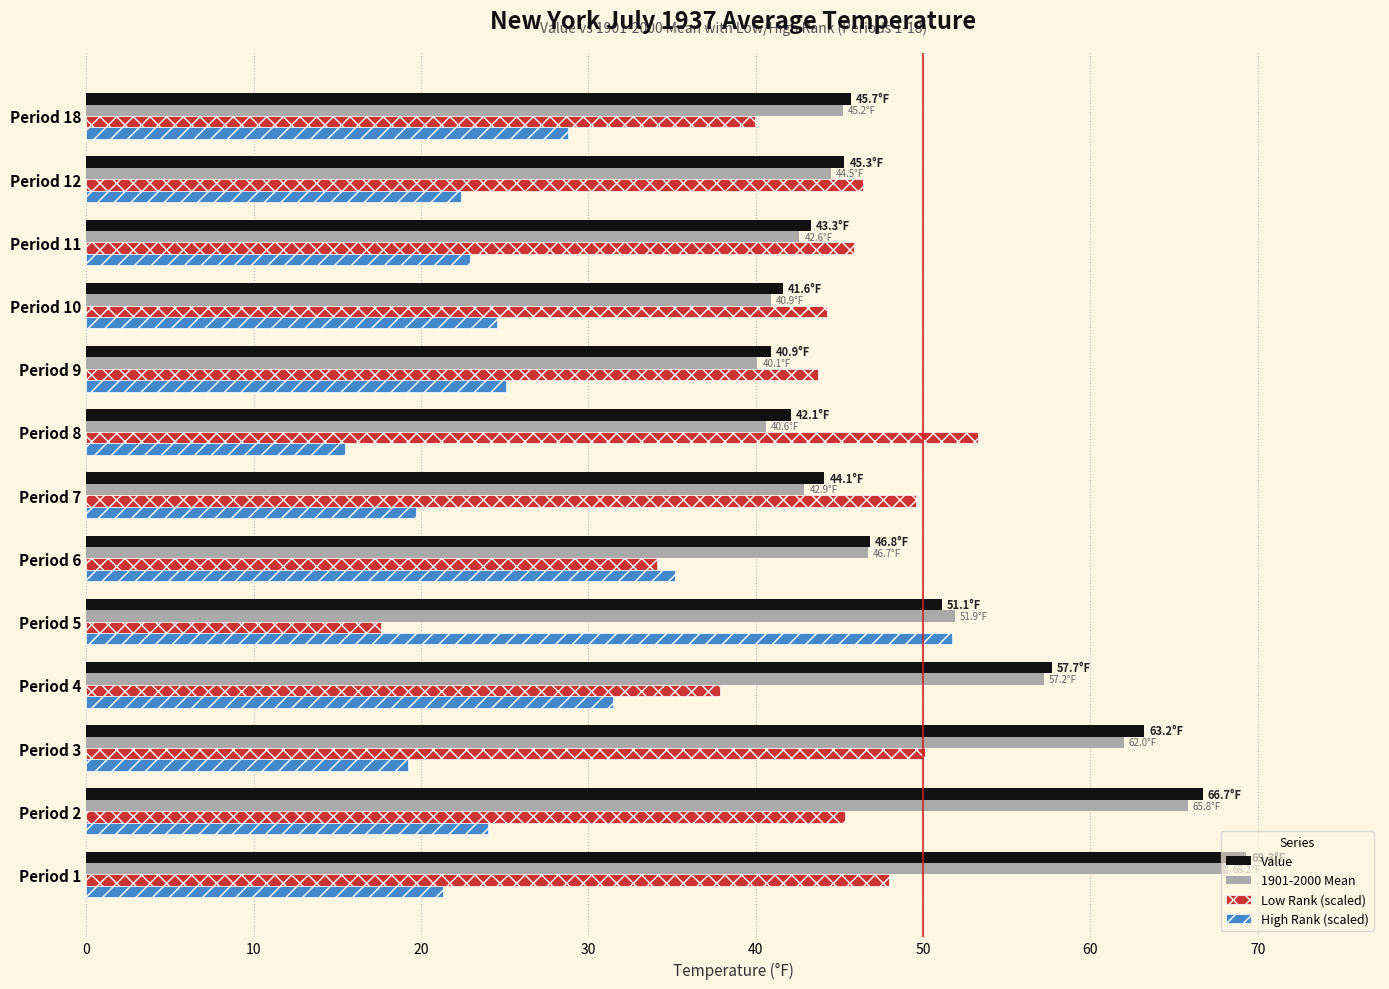

What is the difference between the highest and lowest values at Period 8?

37.8